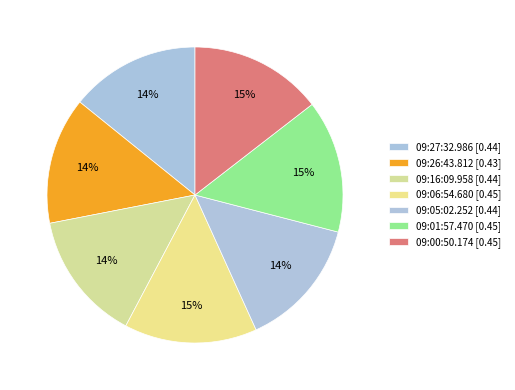

How many slices are in this pie chart?

7